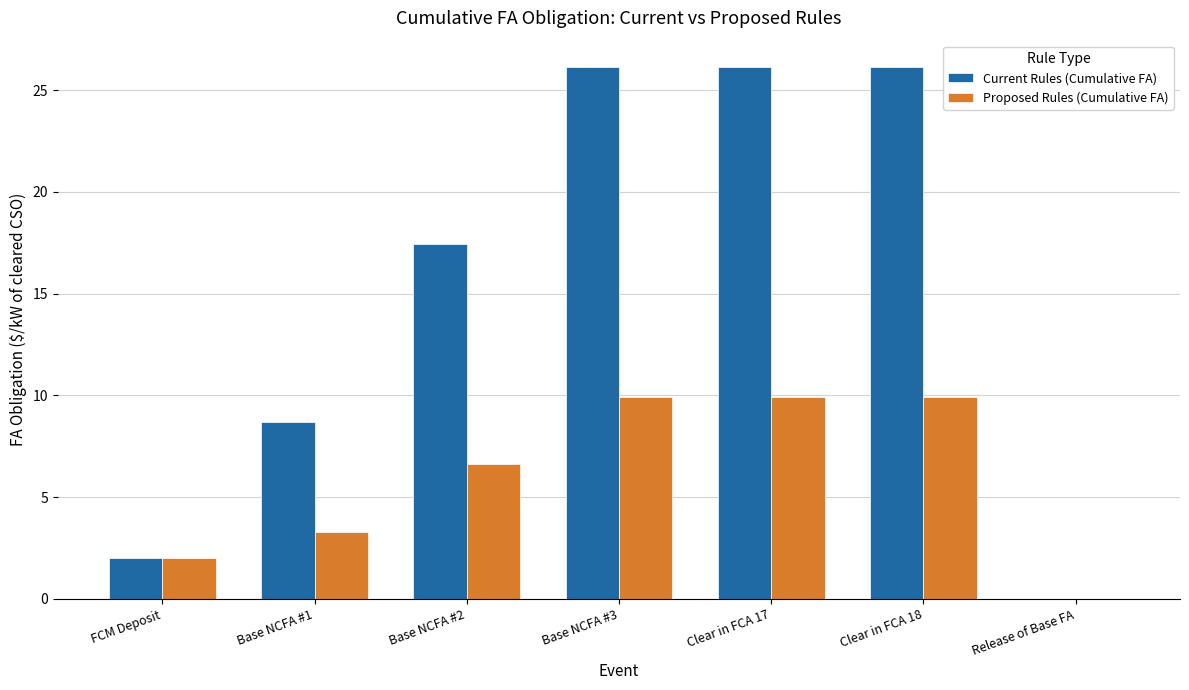

What is the spread (max minus min) of values at Base NCFA #3?

16.2